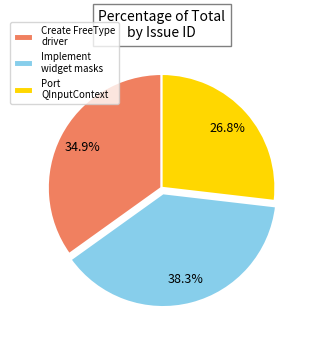

How many segments does this pie chart have?

3